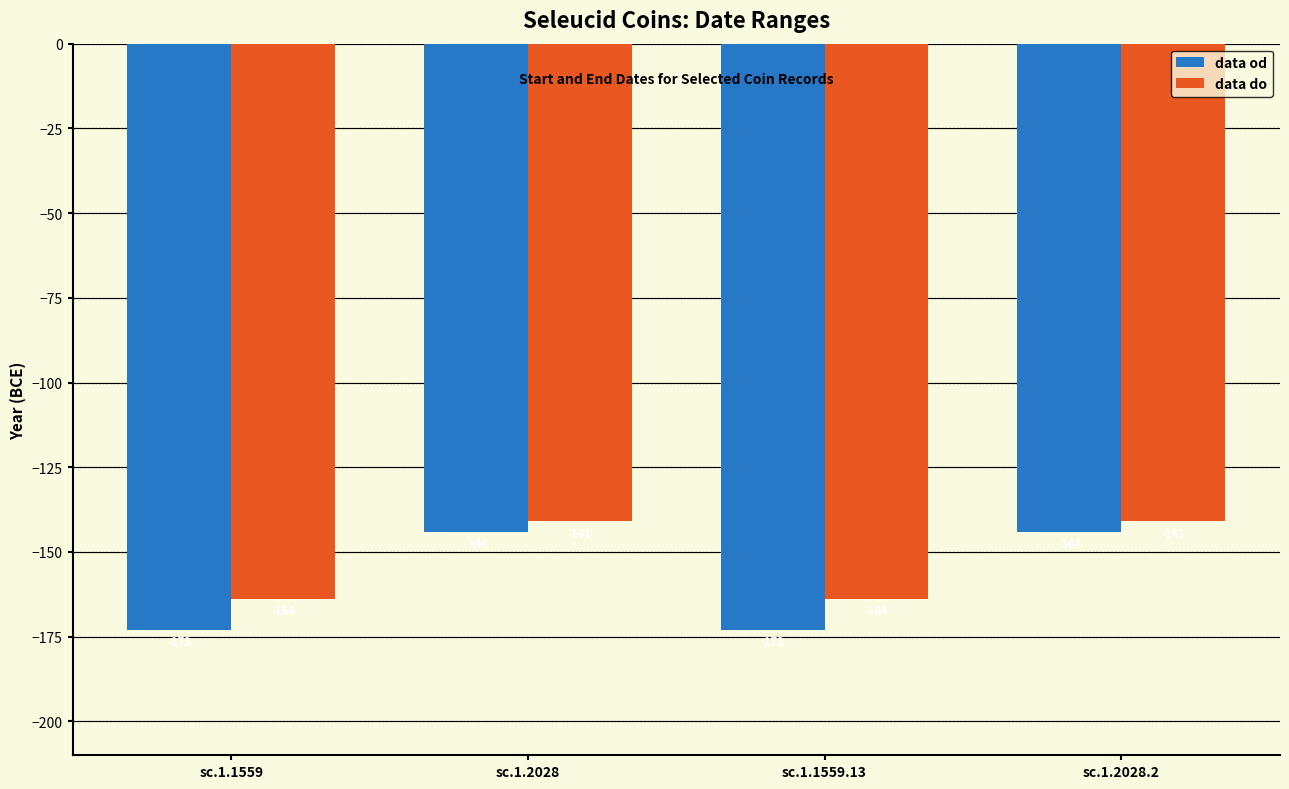

Is the value of data od at sc.1.1559 greater than the value of data do at sc.1.2028?

No